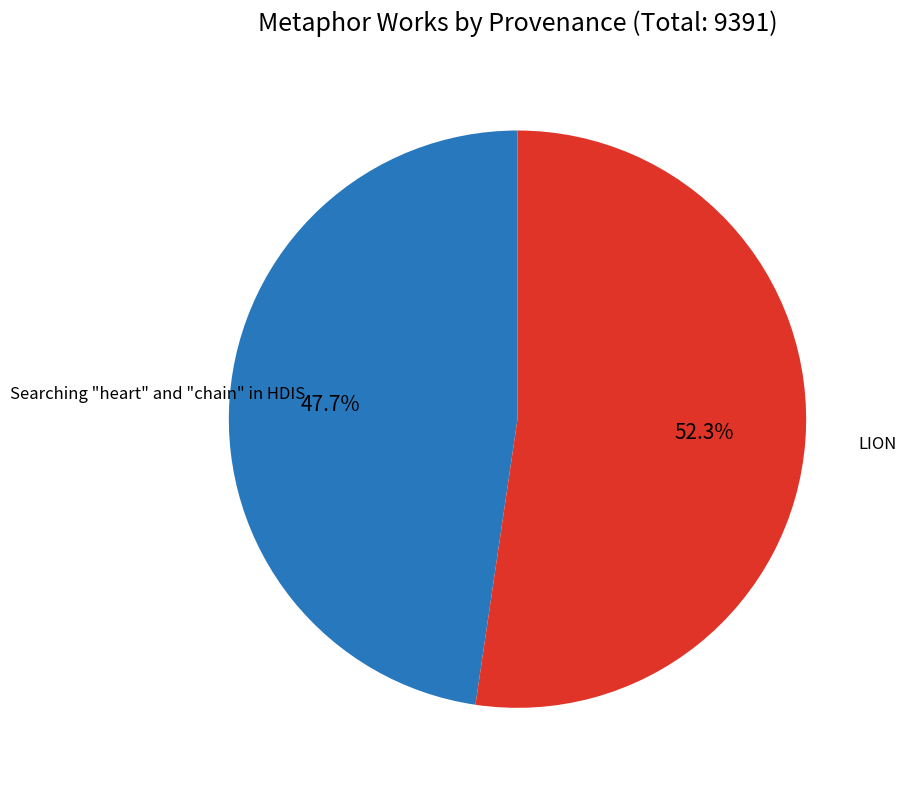

How many segments does this pie chart have?

2